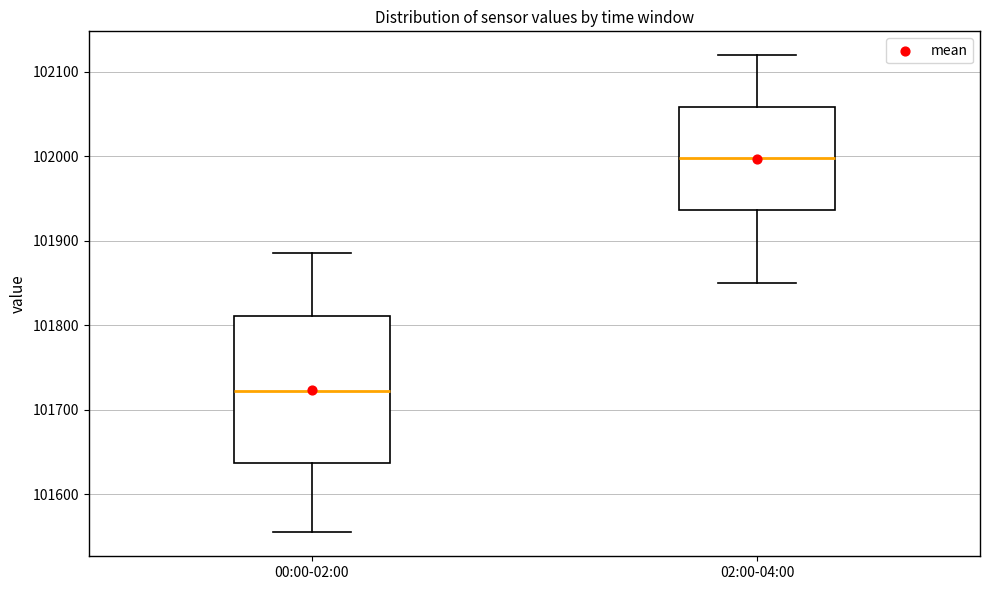

Where does the lower whisker of the box for 00:00-02:00 end on the y-axis? The values are not printed on the chart, so give them approximately, as read against the axis.

101550